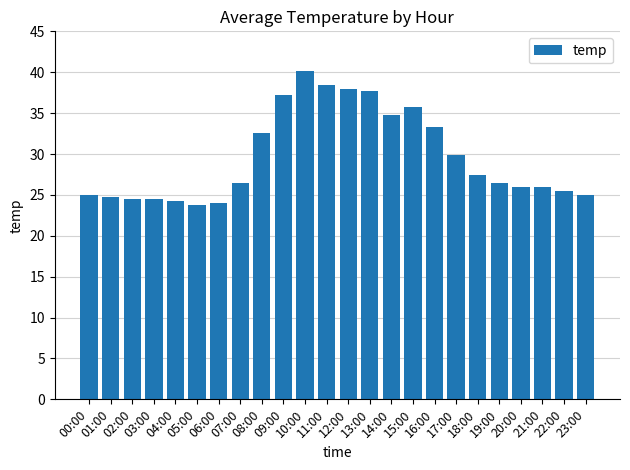

Does the chart contain stacked bars?

No